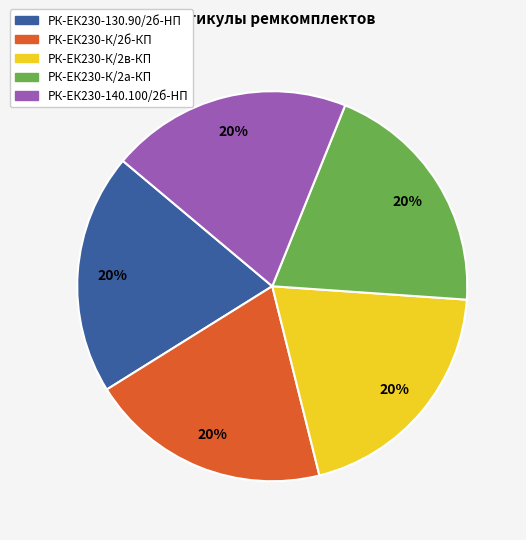

Is there a majority slice in this chart?

No